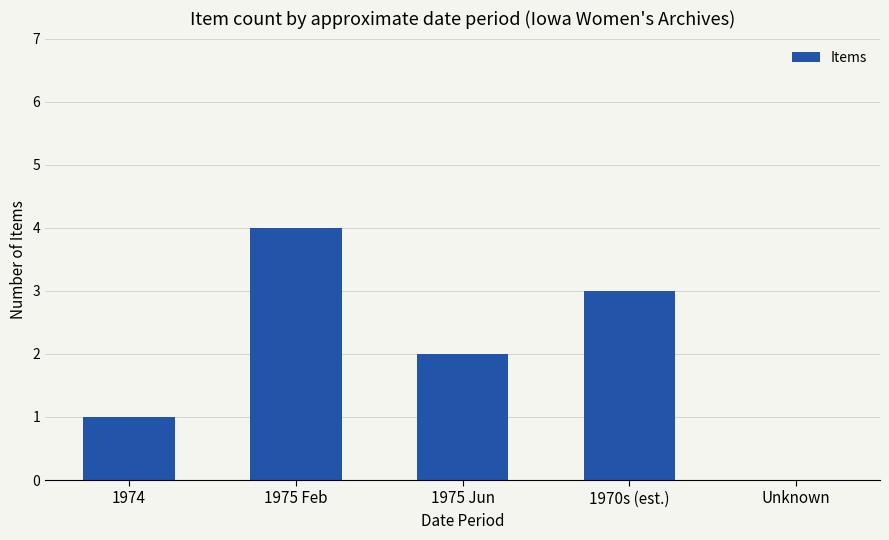

Reading left to right, what are all the values shown in this chart?

1	4	2	3	0